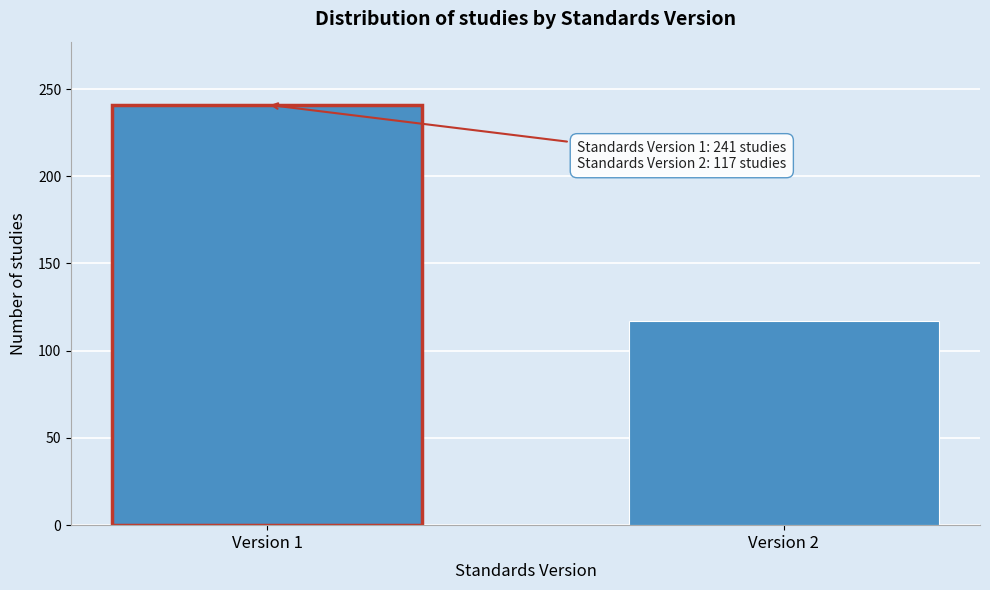

Reading left to right, what are all the values shown in this chart?

241	117